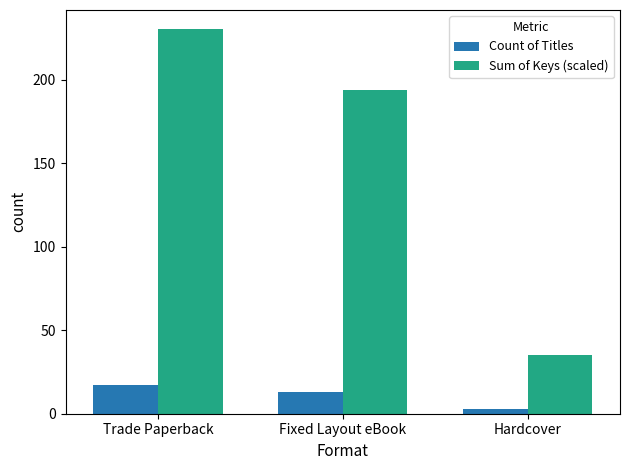

Which series has the largest range (max minus min)?

Sum of Keys (scaled)